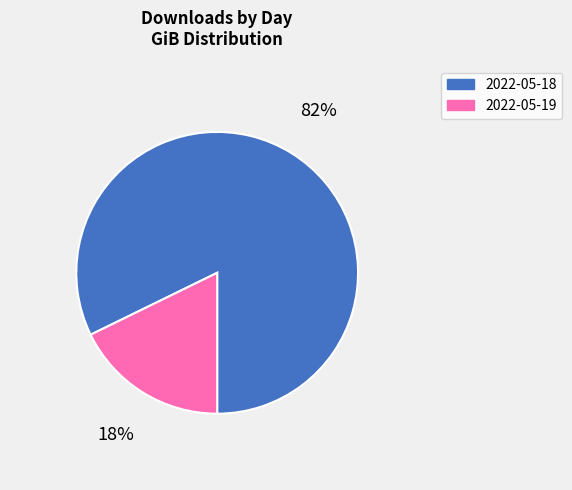

True or false: 2022-05-19 accounts for 6% of the total.

False